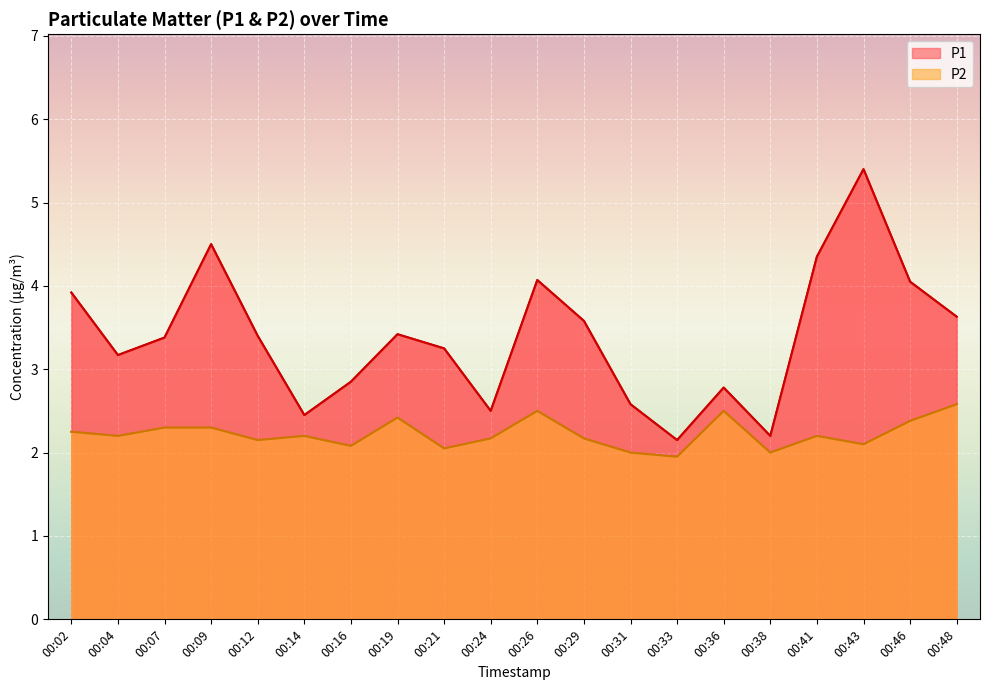

List the series in order of their overall mean, highest first.

P1, P2